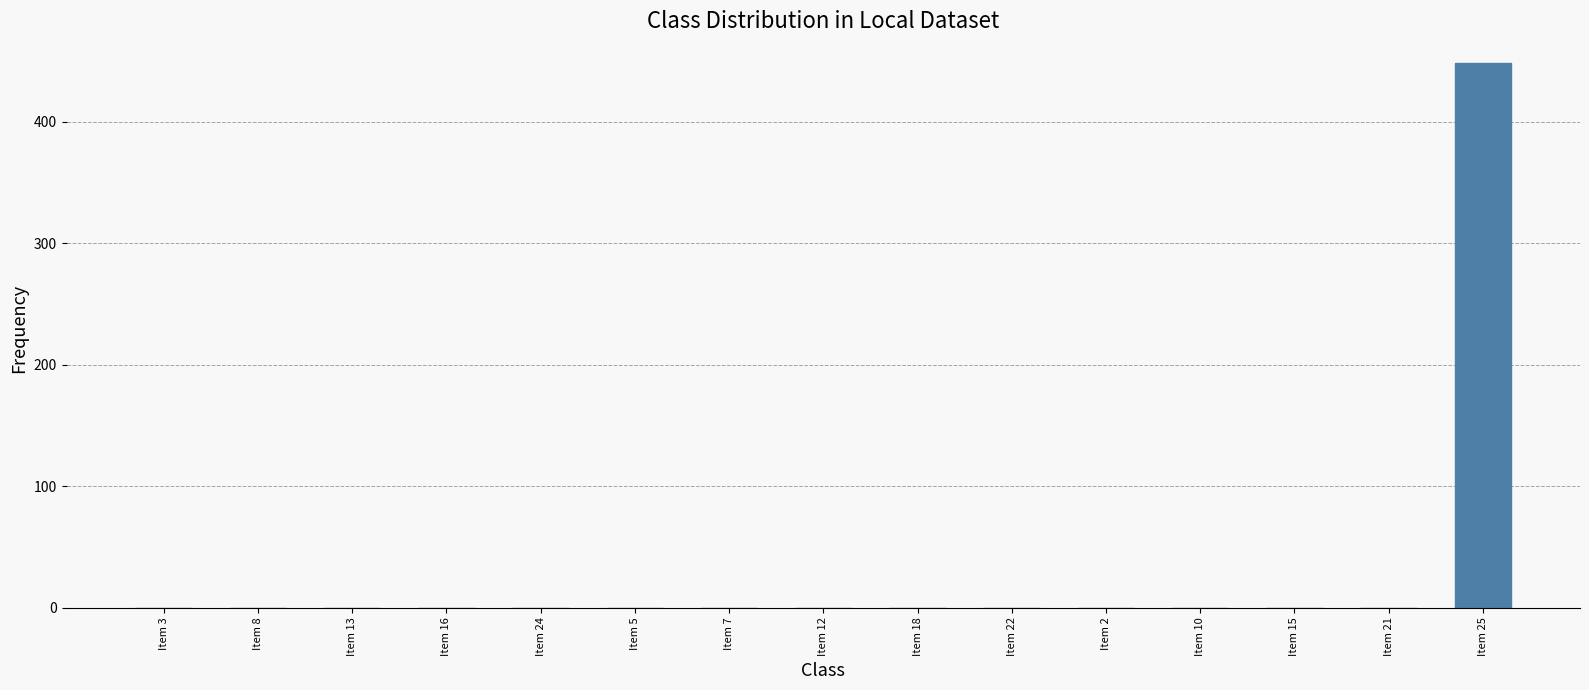

What is the maximum value shown in the chart?

448